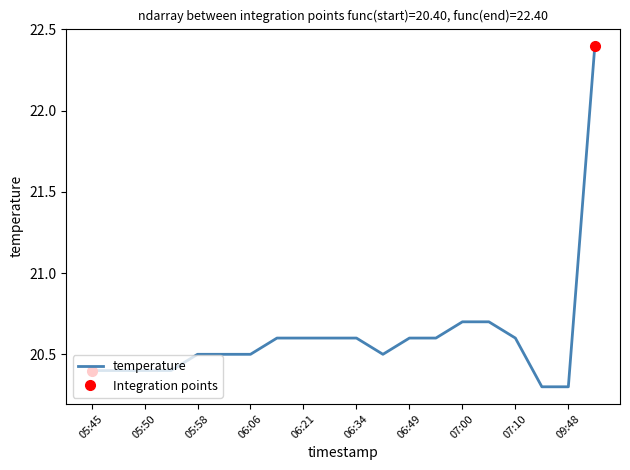

What value does the data have at 05:53?

20.4